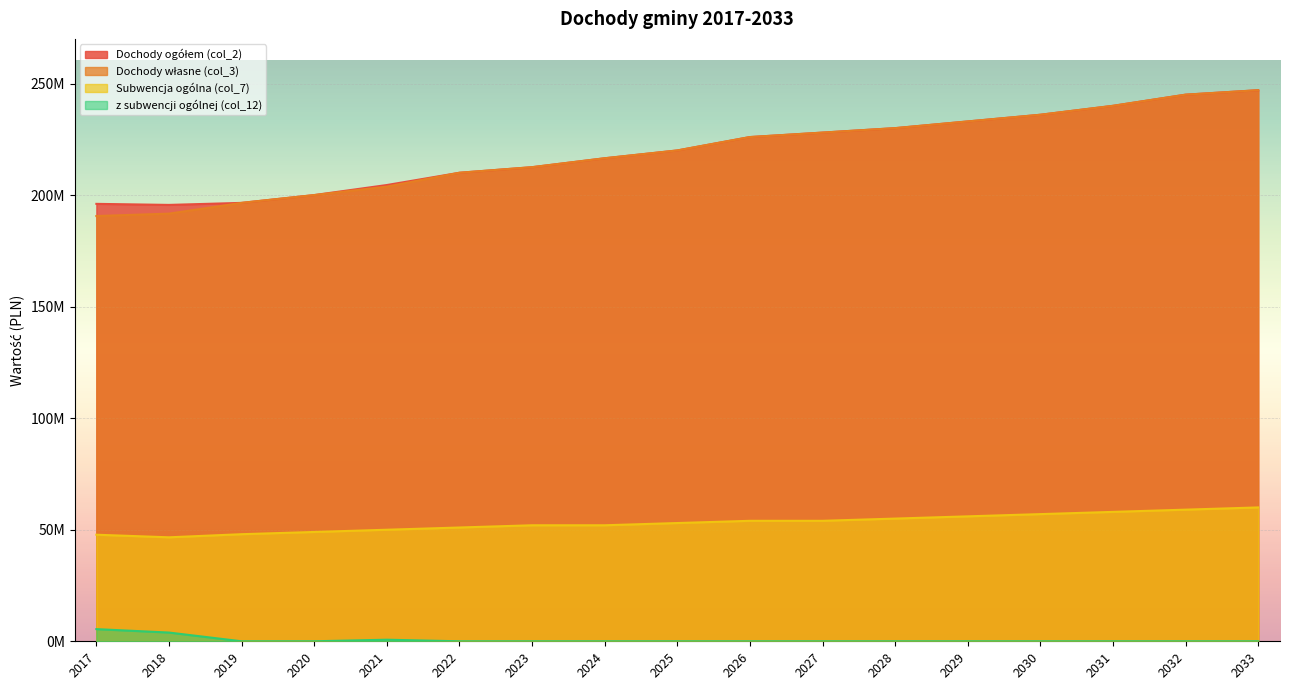

What is the value of the z subwencji ogólnej (col_12) point at the 1st from the left?

5452158.7